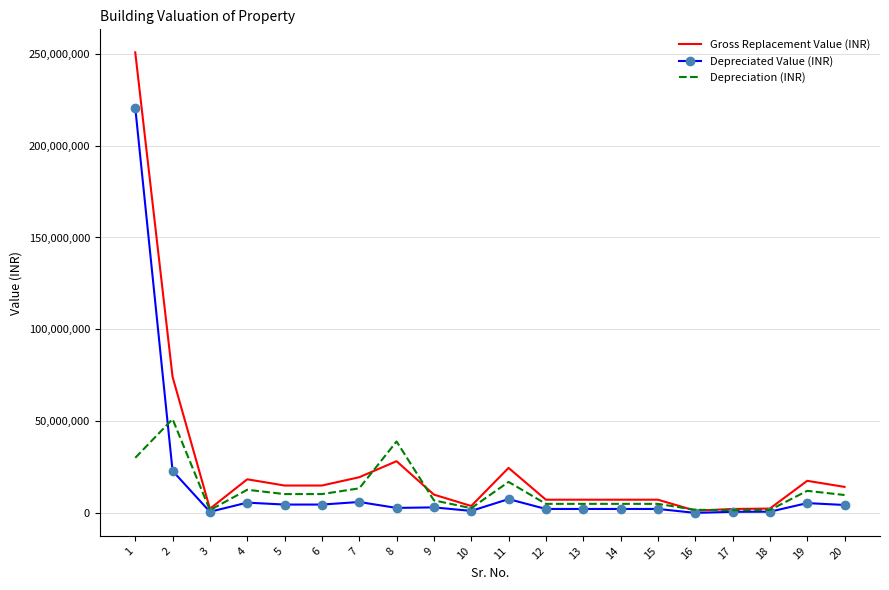

Rank the series by their maximum value, from highest to lowest.

Gross Replacement Value (INR), Depreciated Value (INR), Depreciation (INR)